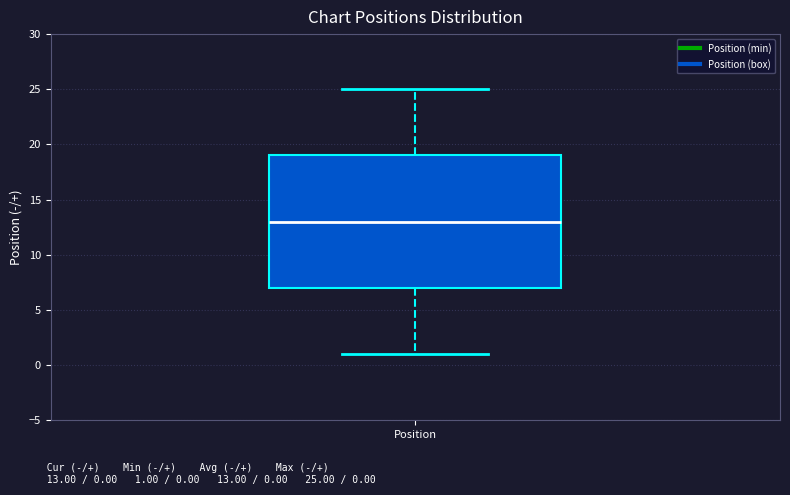

Where does the lower whisker of the box for Position end on the y-axis? The values are not printed on the chart, so give them approximately, as read against the axis.

1